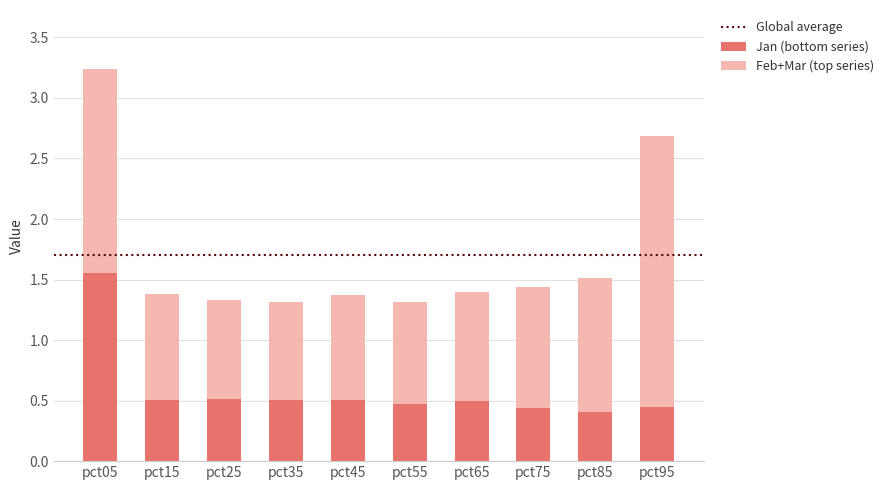

What is the difference between the maximum and minimum values in the Jan (bottom series) series?

1.1